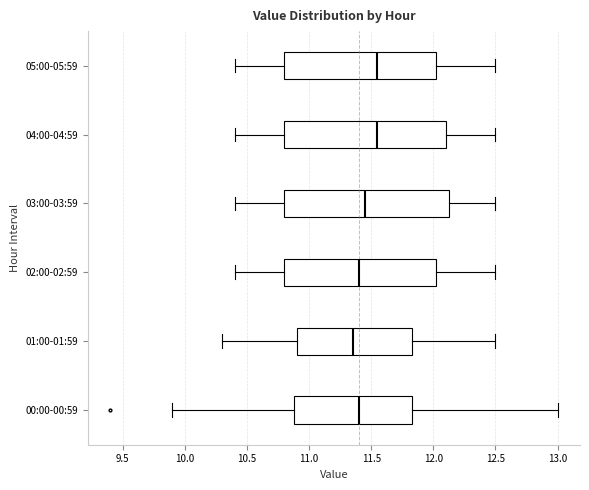

Where does the left whisker of the box for 04:00-04:59 end on the x-axis? The values are not printed on the chart, so give them approximately, as read against the axis.

10.40